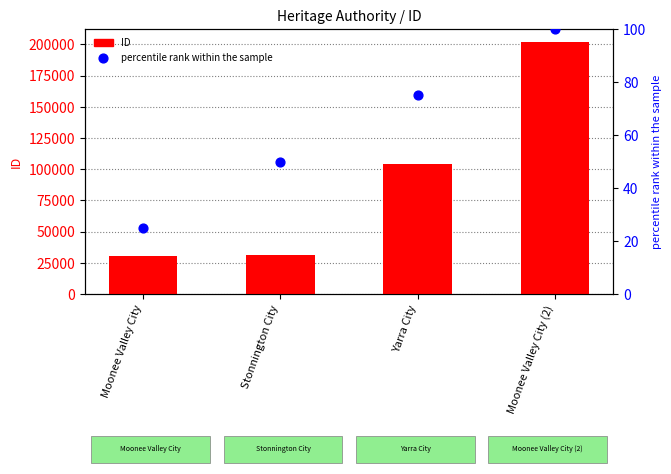

What is the total value across all series at Stonnington City?

31240